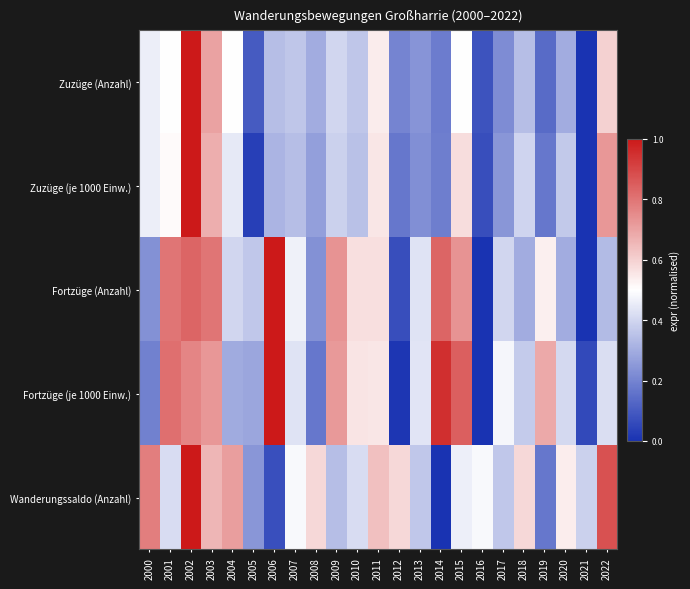

At which category is the sum across all series the highest?

2002